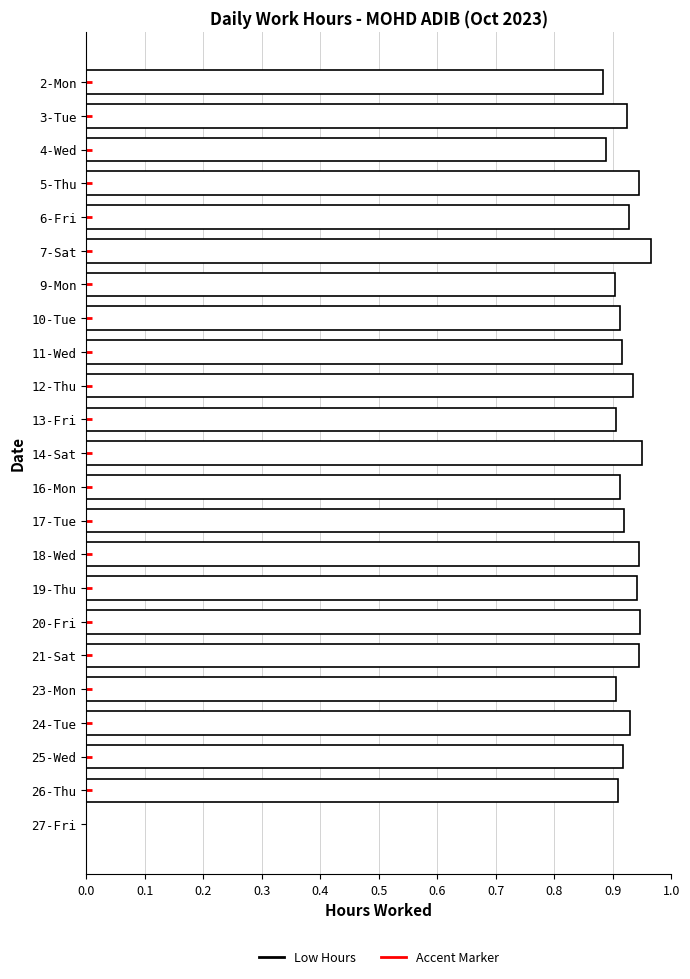

Which has a higher value, 20-Fri or 25-Wed?

20-Fri